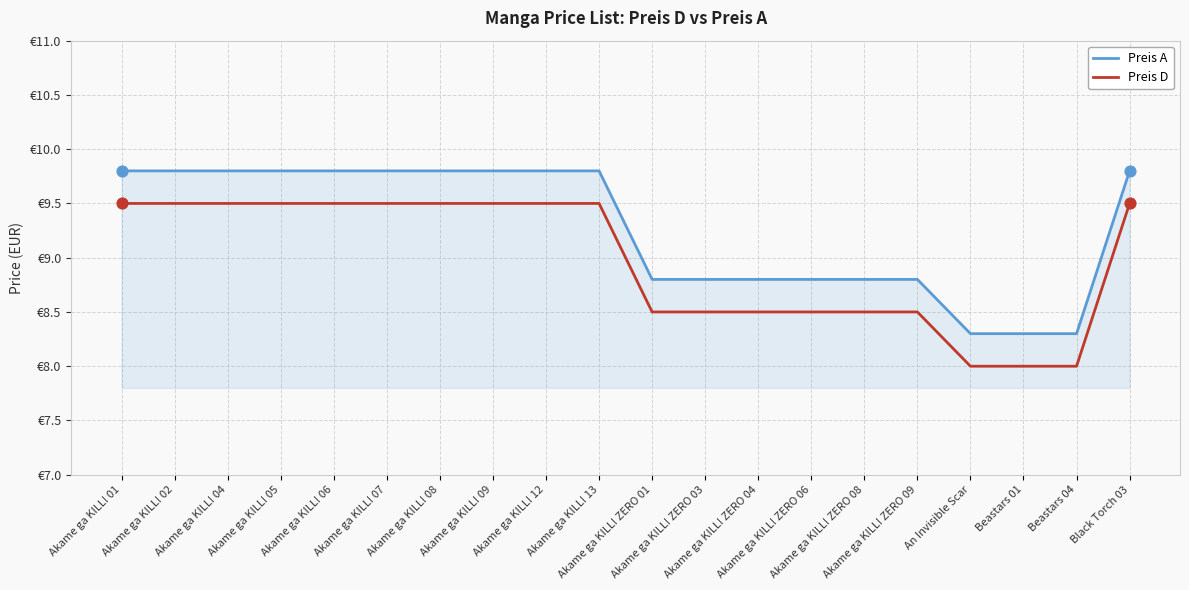

Is the value of Preis A at Akame ga KILL! 09 greater than the value of Preis D at Akame ga KILL! 12?

Yes